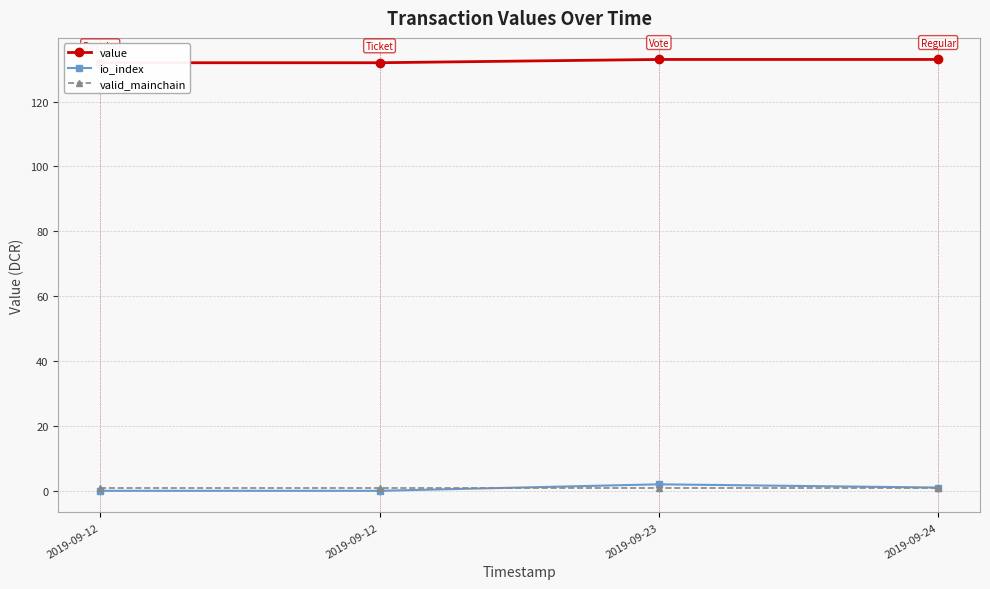

List the series in order of their peak value, highest first.

value, io_index, valid_mainchain